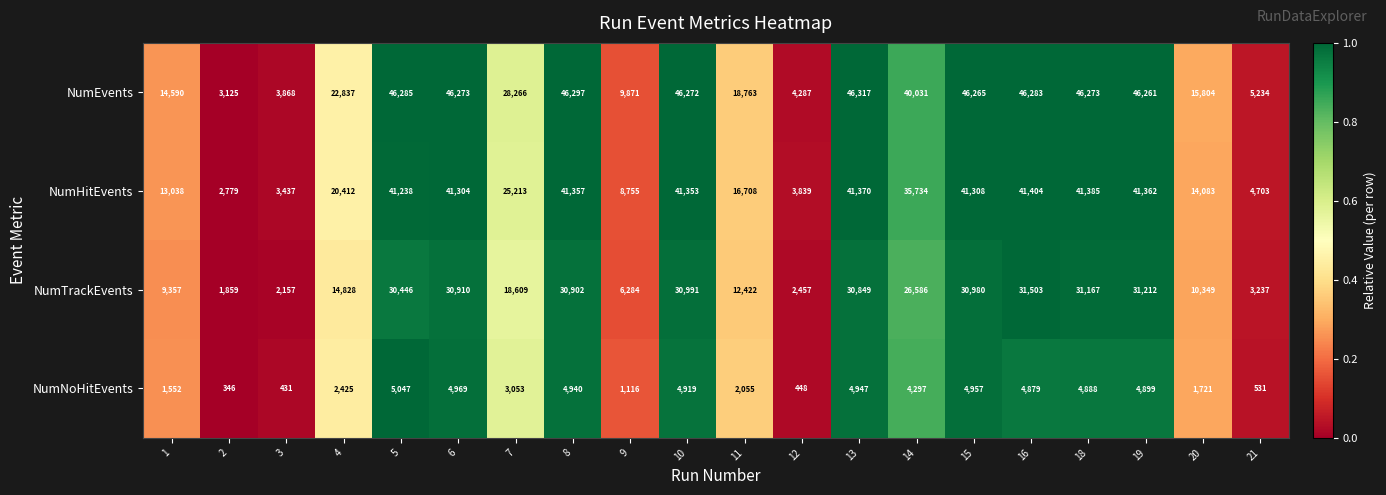

What is the average value of the NumEvents series?

29160